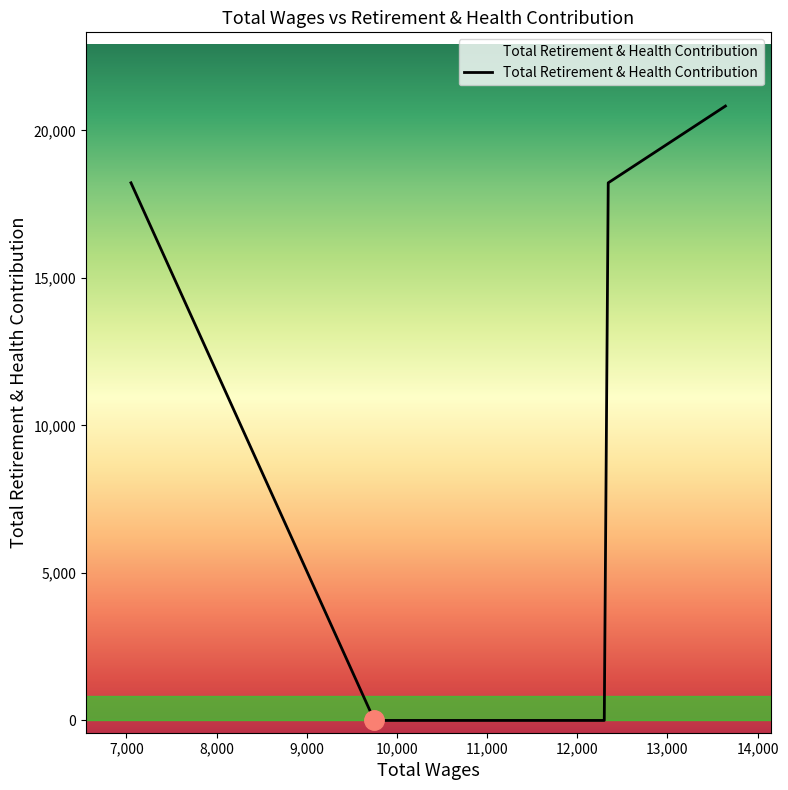

True or false: the data has more than 0 interior local peaks.

False